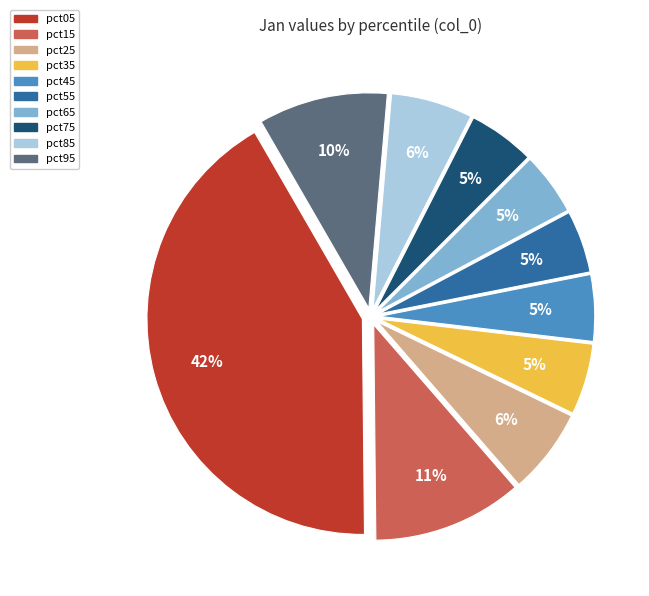

Between pct45 and pct95, which is larger?

pct95